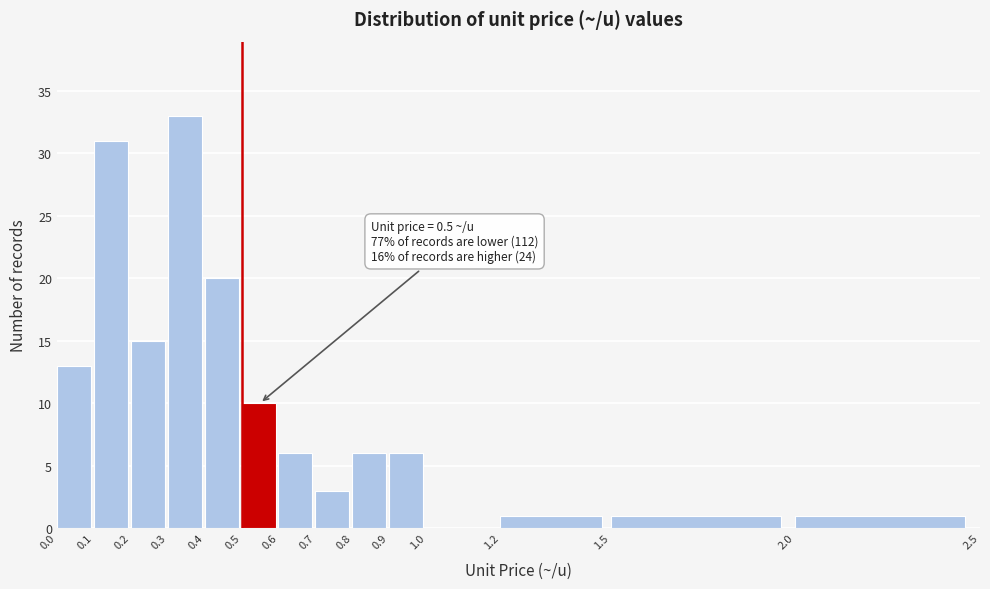

Over which range of the x-axis is the bar tallest?

0.3 to 0.4